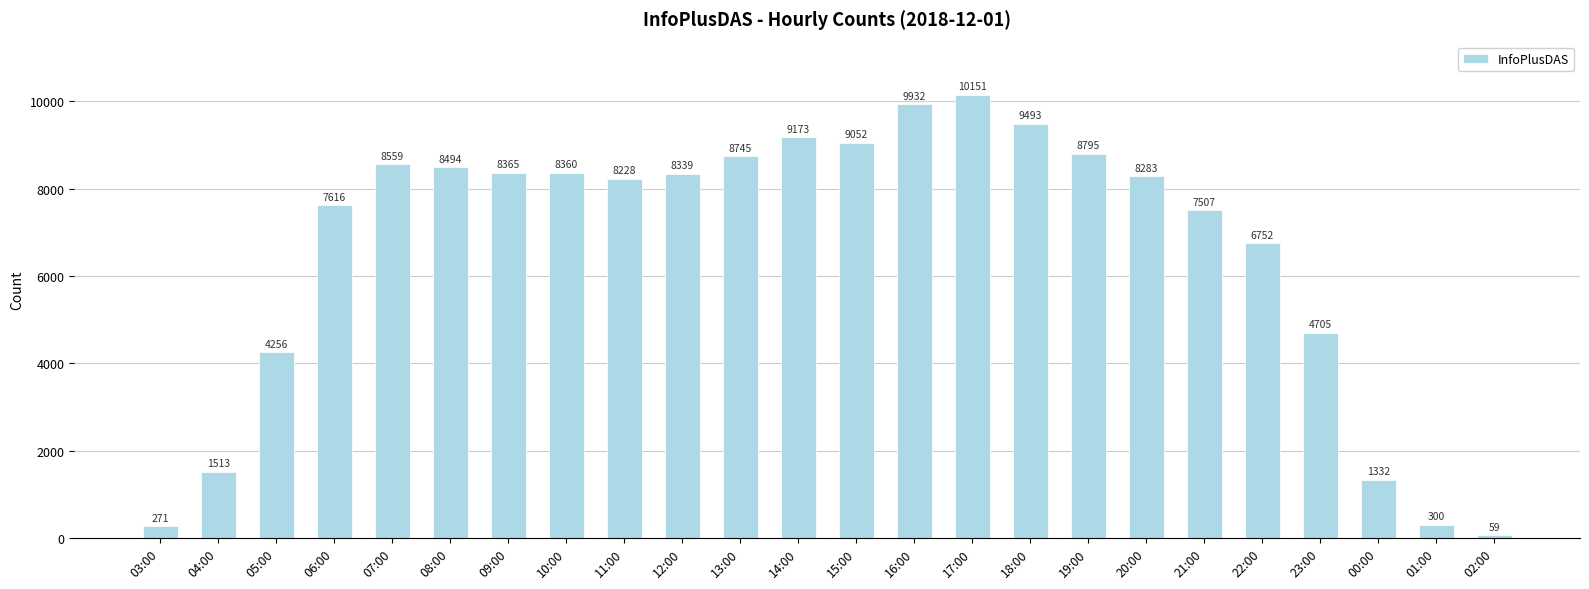

Reading left to right, what are all the values shown in this chart?

03:00=271	04:00=1513	05:00=4256	06:00=7616	07:00=8559	08:00=8494	09:00=8365	10:00=8360	11:00=8228	12:00=8339	13:00=8745	14:00=9173	15:00=9052	16:00=9932	17:00=10151	18:00=9493	19:00=8795	20:00=8283	21:00=7507	22:00=6752	23:00=4705	00:00=1332	01:00=300	02:00=59